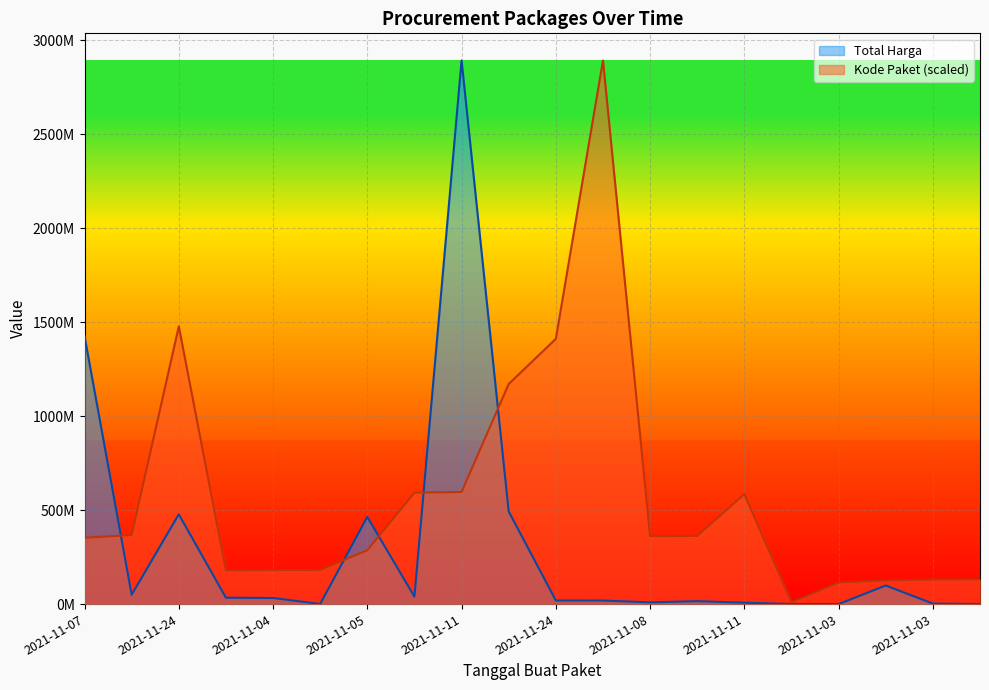

At which label is Kode Paket closest to 1450927490?

2021-11-24